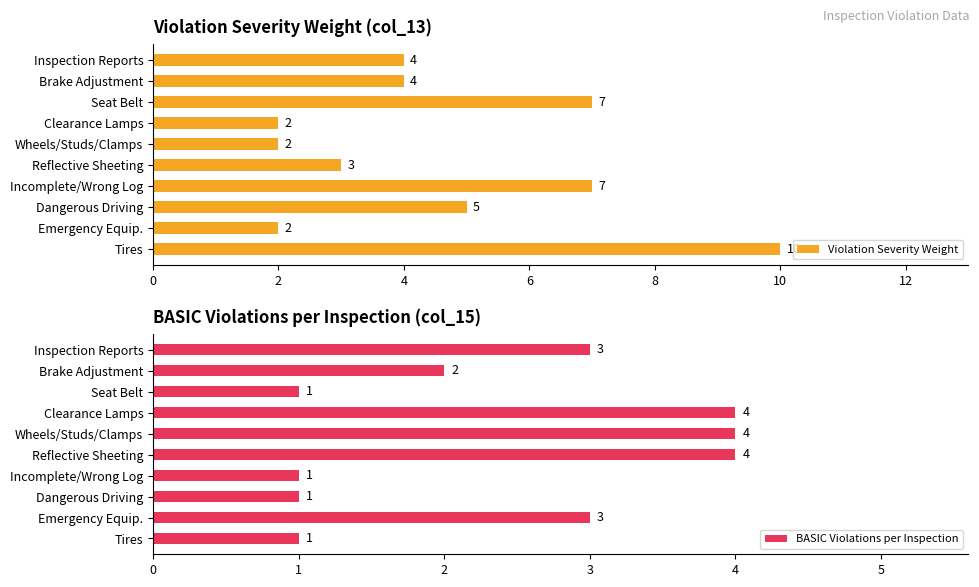

How many bars are there in total?

20